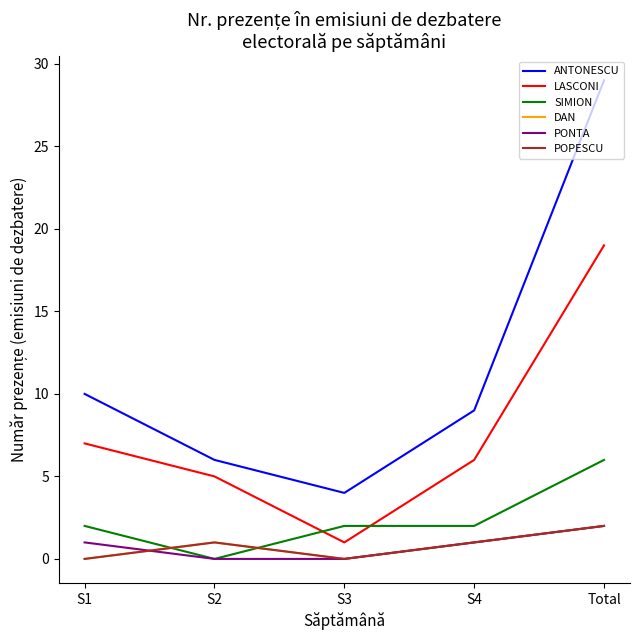

Is this an area chart (filled region under the line)?

No